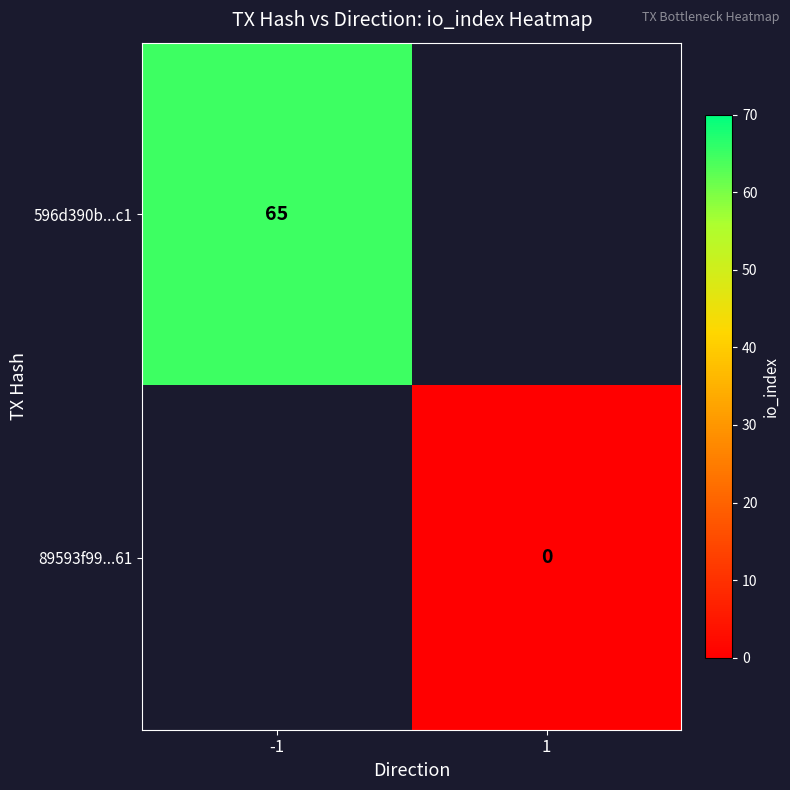

True or false: 596d390b...c1 has a value of 65 at -1.

True